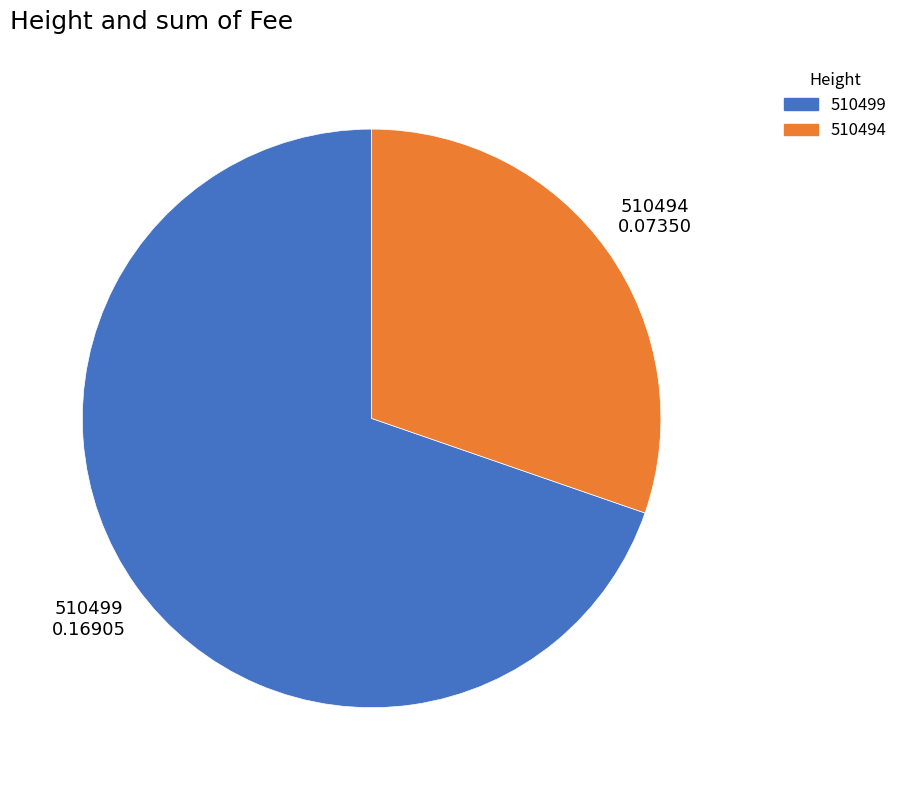

What is the largest slice in the pie chart?

510499